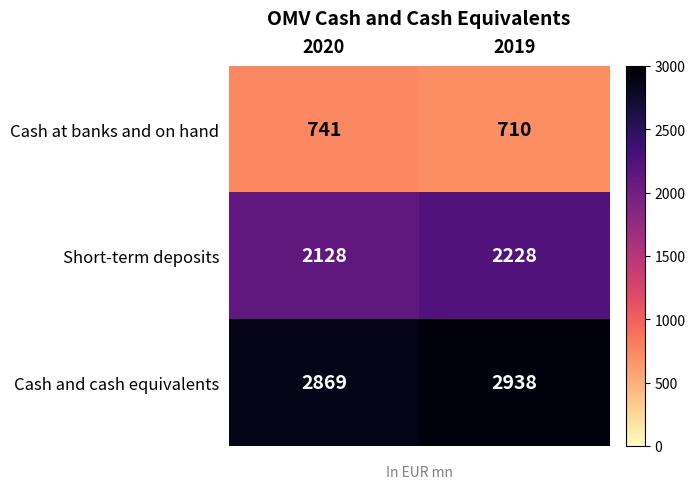

At which category is the sum across all series the highest?

2019